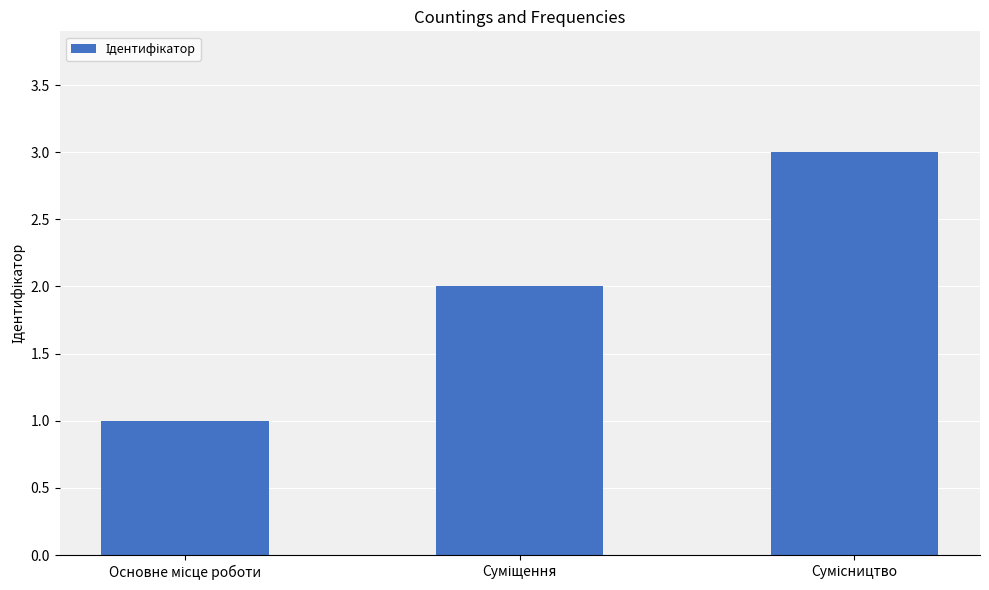

What is the sum of all values?

6